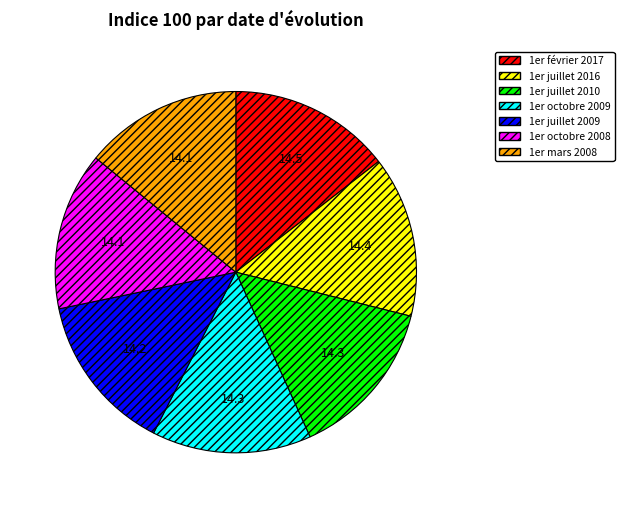

Approximately how many times larger is the value at 1er octobre 2009 compared to 1er février 2017?

1.0